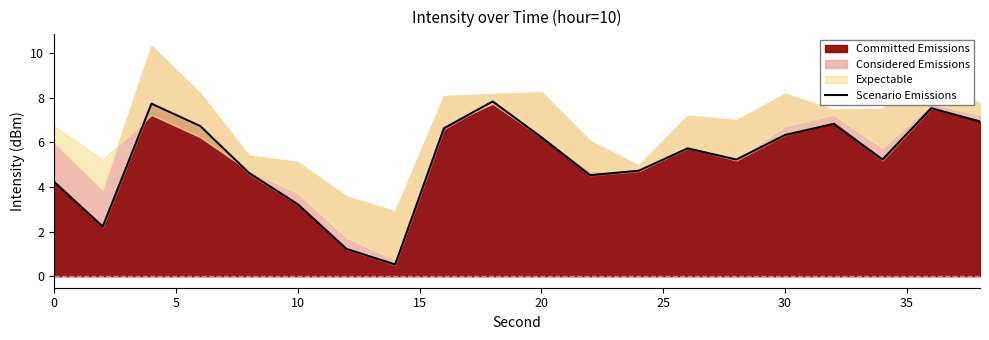

How many lines are shown in the chart?

1